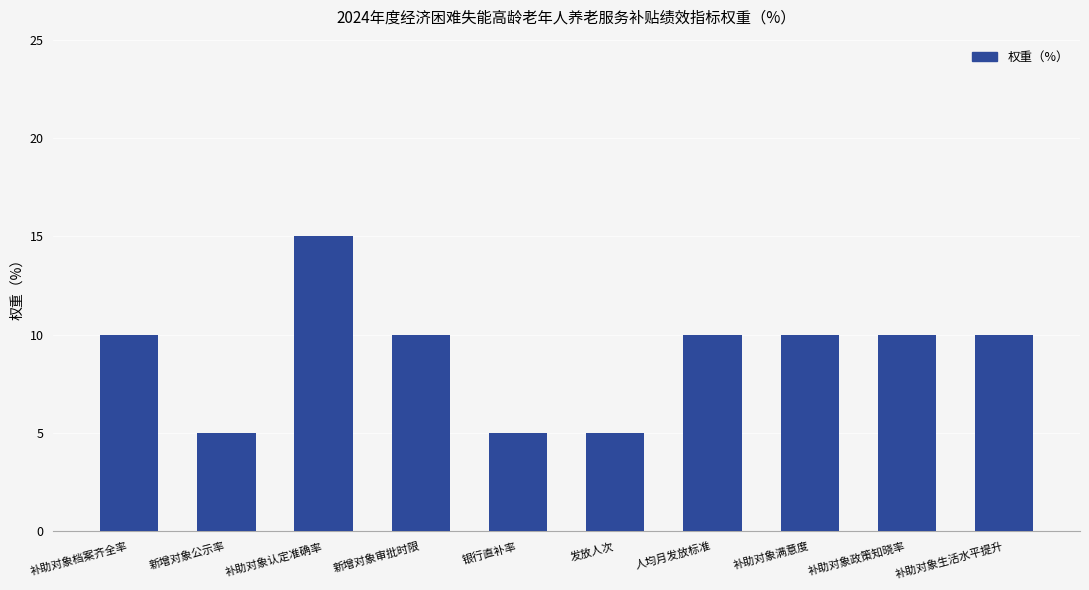

Which category has the highest value across all series?

补助对象认定准确率